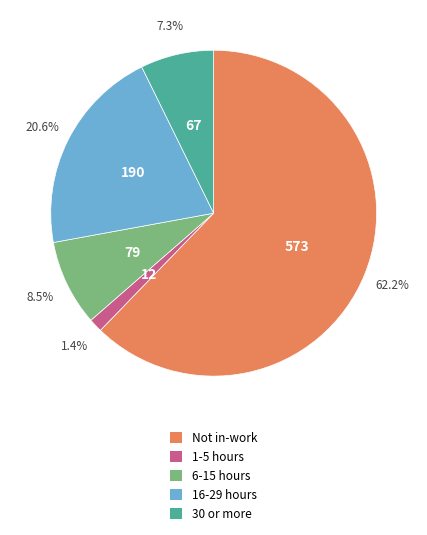

Does any single category account for the majority?

Yes